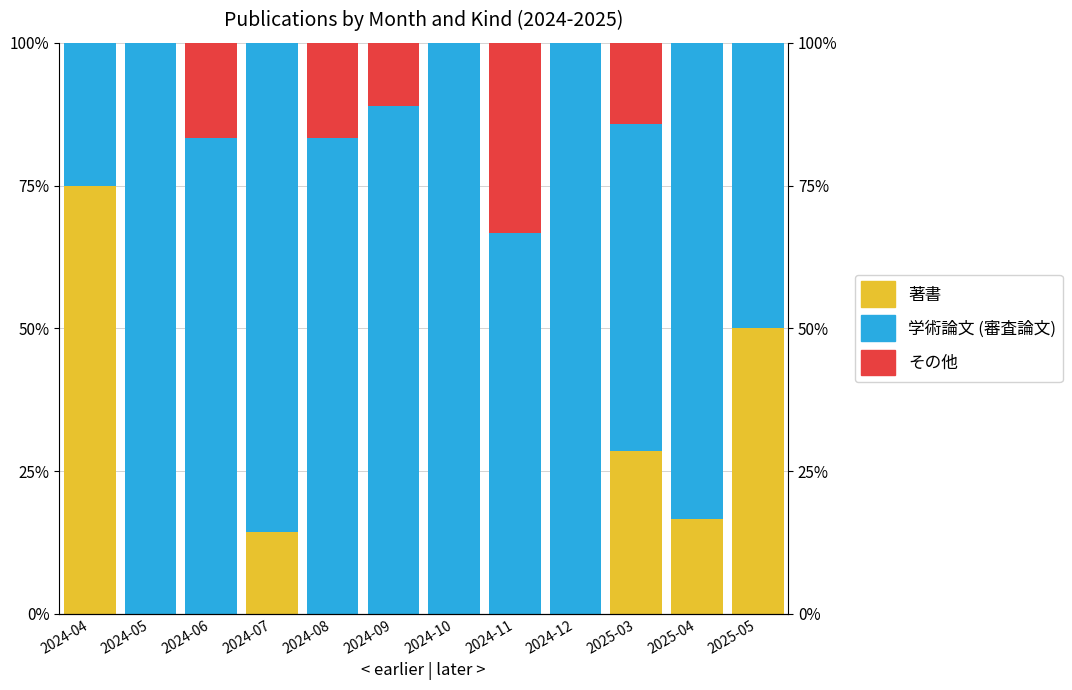

How many data points in 学術論文 (審査論文) are less than 83?

4